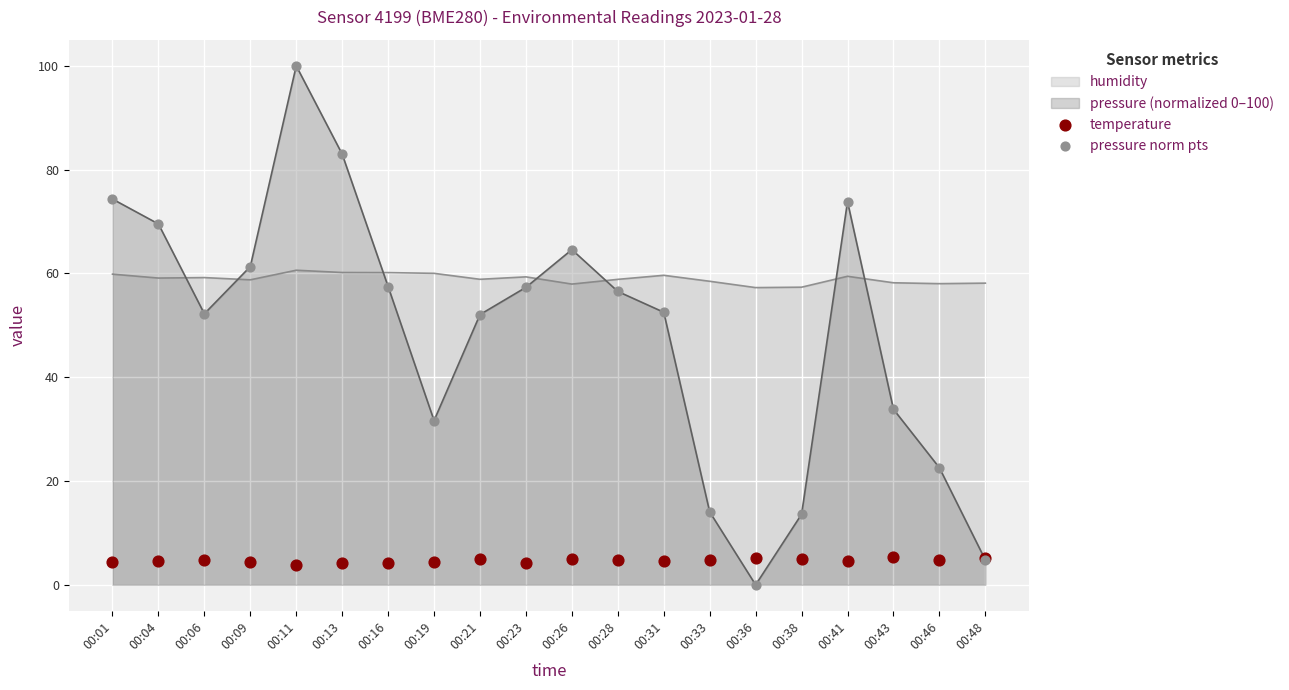

Which series has the widest spread of Y values?

pressure norm pts